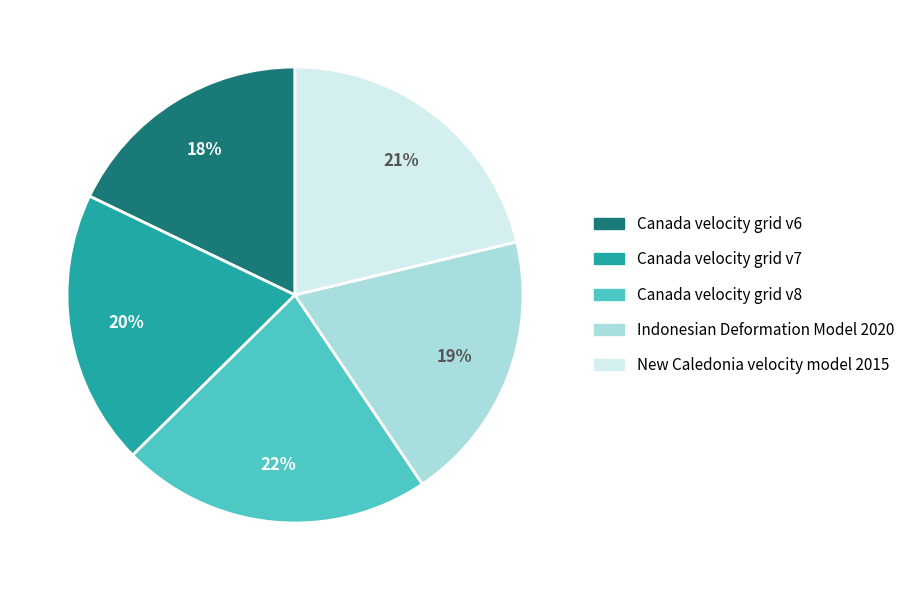

To the nearest percent, what percentage of the pie is Canada velocity grid v7?

20%